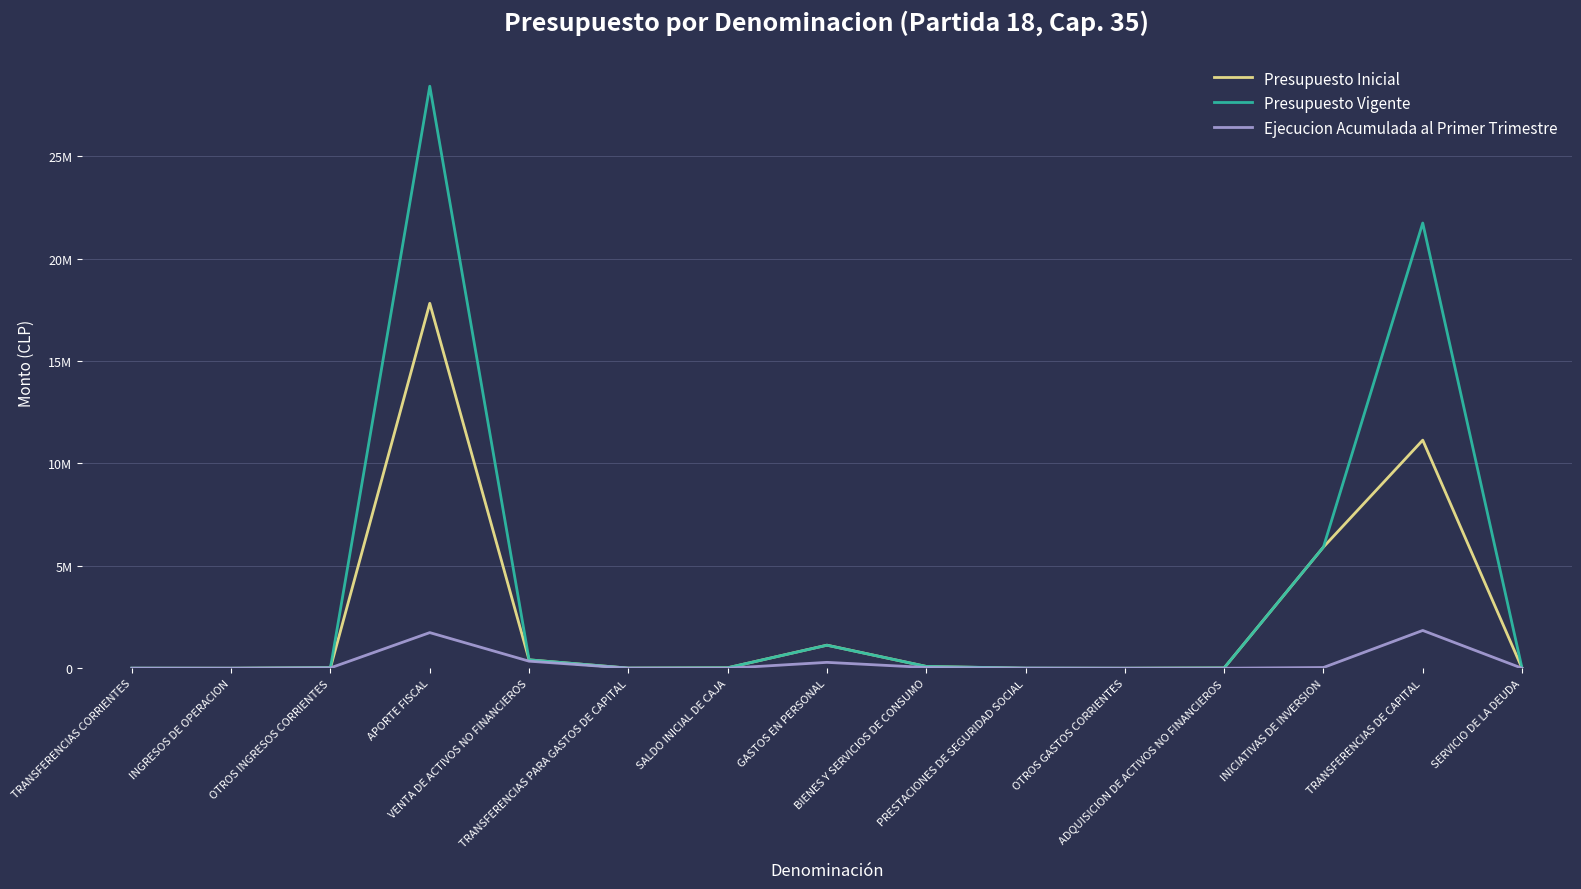

At how many categories does at least one series exceed 24361144?

1